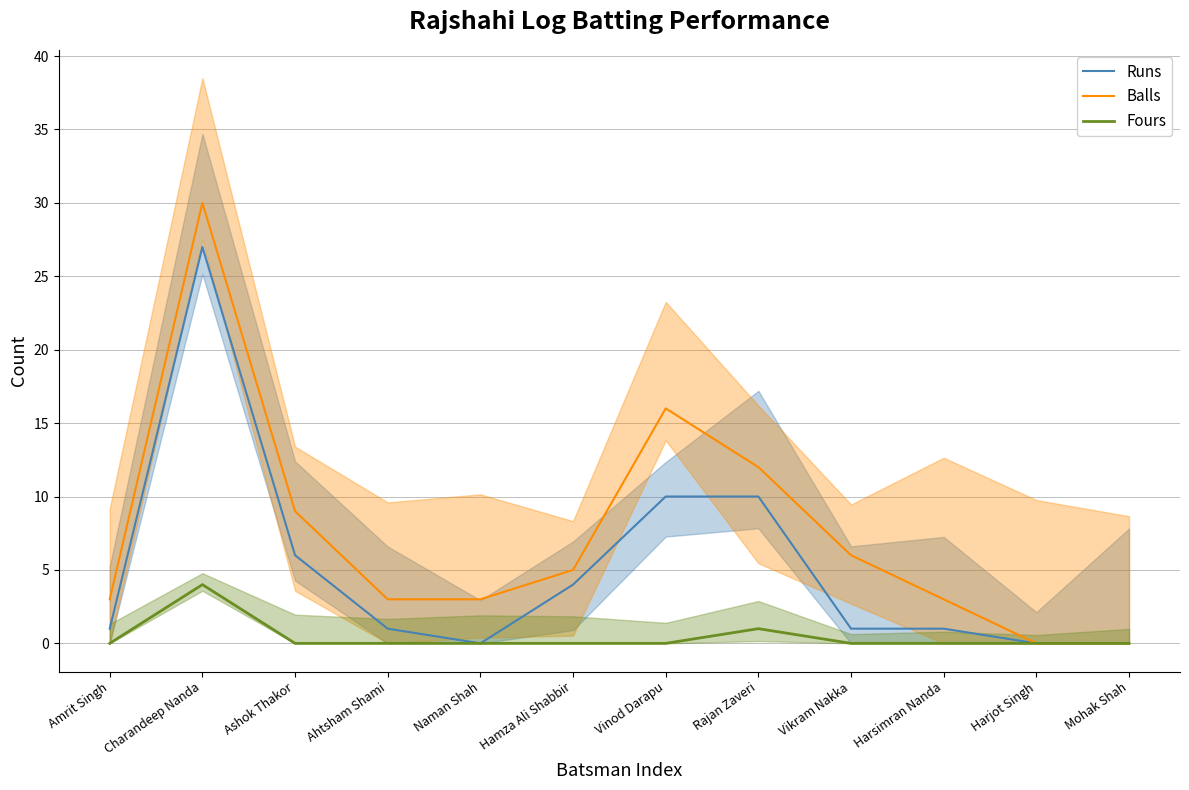

True or false: Balls and Fours intersect in this chart.

False